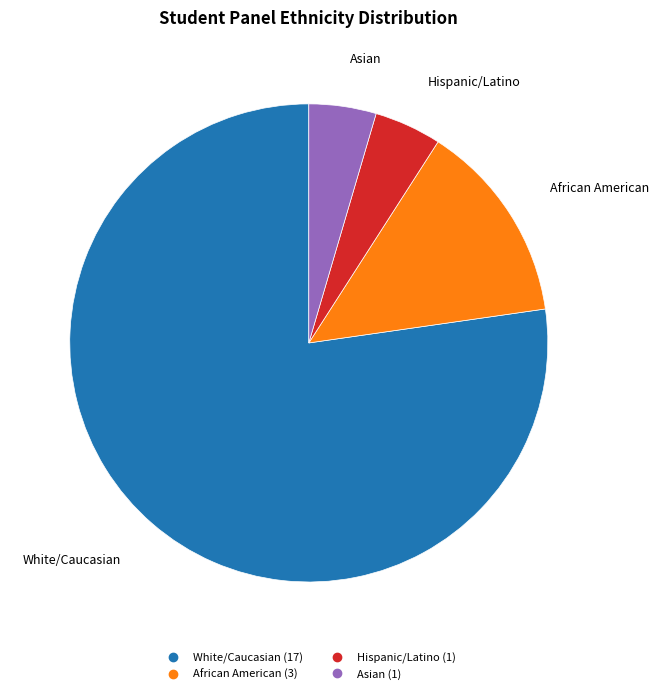

The White/Caucasian slice represents 77% of the pie. True or false?

True